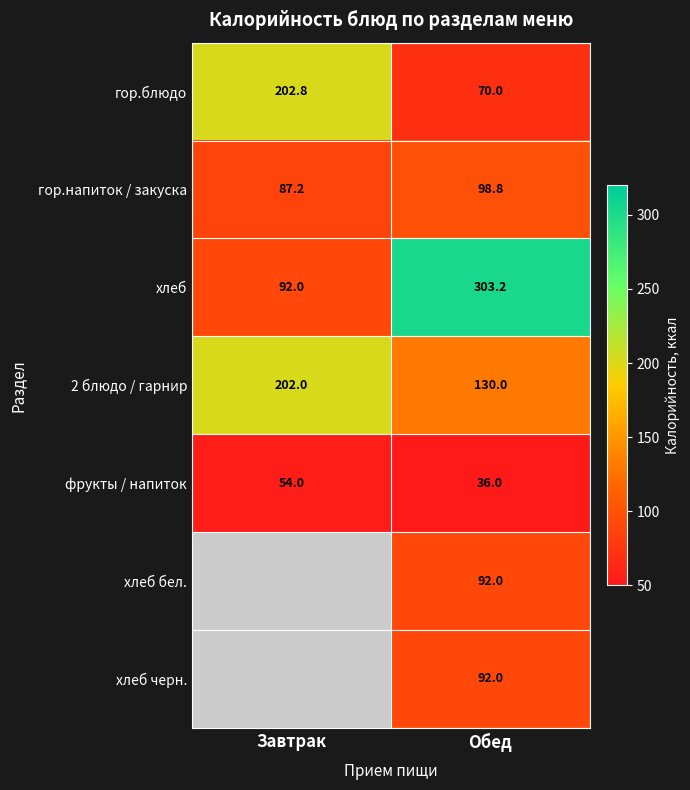

The value of хлеб at Обед is 451.0. True or false?

False